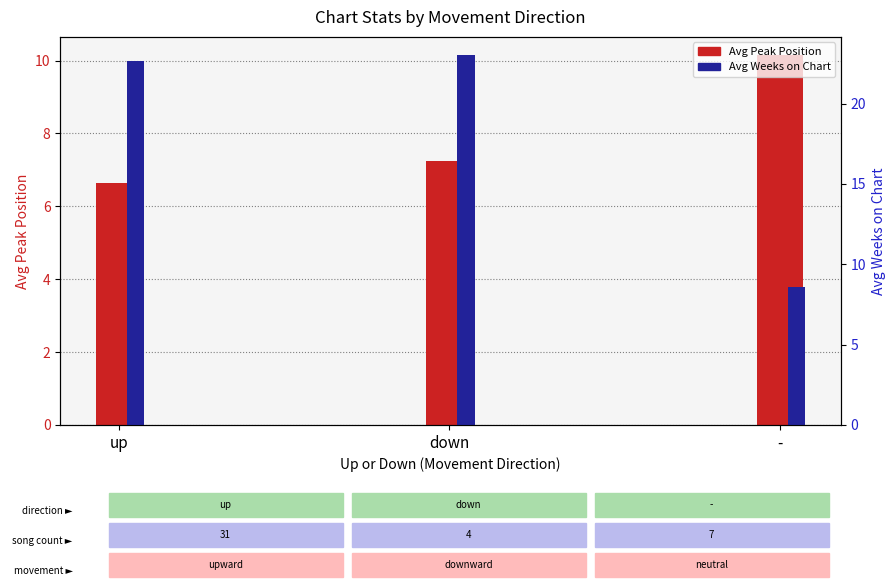

What is the minimum value shown in the chart?

6.6